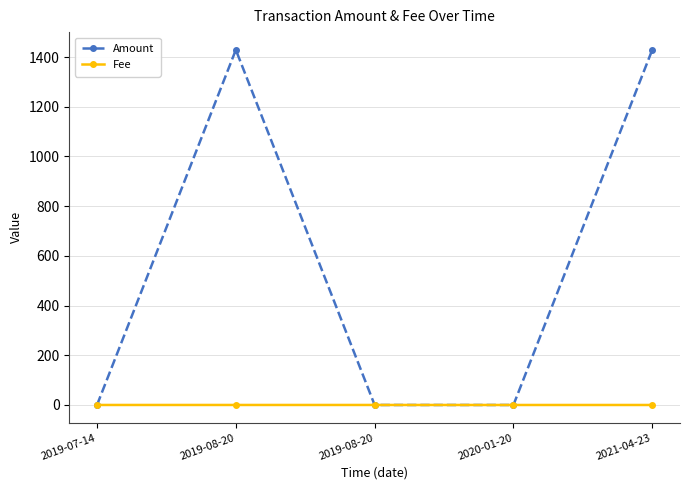

What is the difference between the maximum and second lowest values in the Amount series?

1428.7